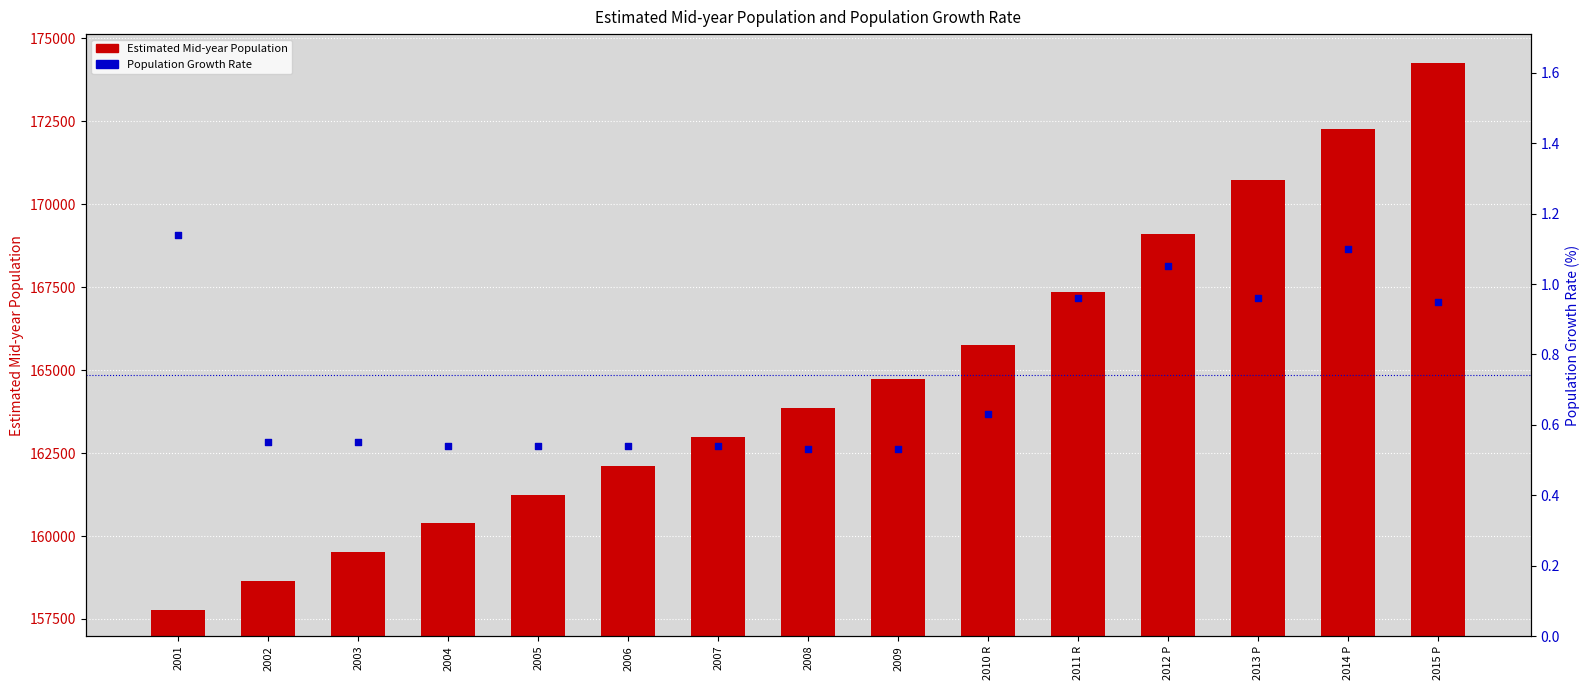

Is the value of Estimated Mid-year Population at 2014 P greater than the value of Population Growth Rate at 2002?

Yes